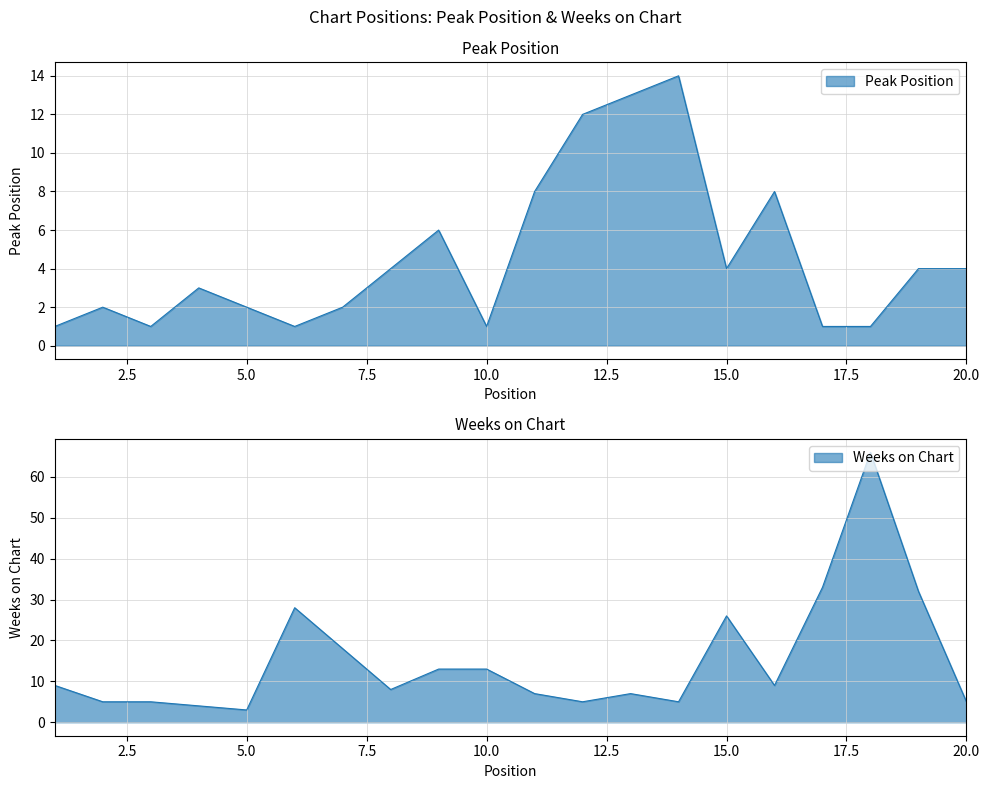

Rank the series by their maximum value, from highest to lowest.

Weeks on Chart, Peak Position